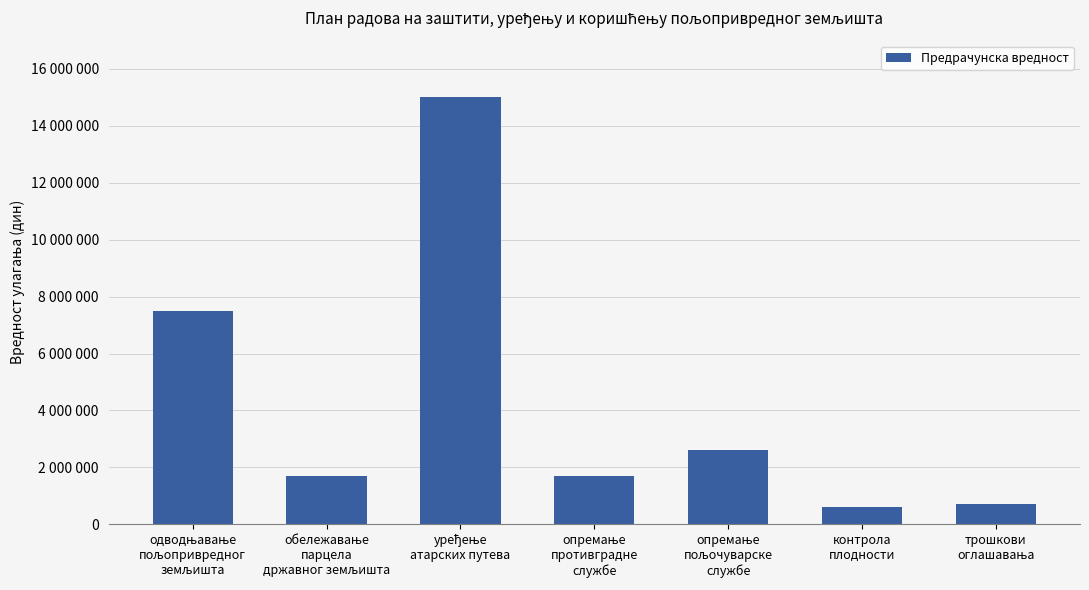

What is the difference between the second highest and second lowest values?

6771460